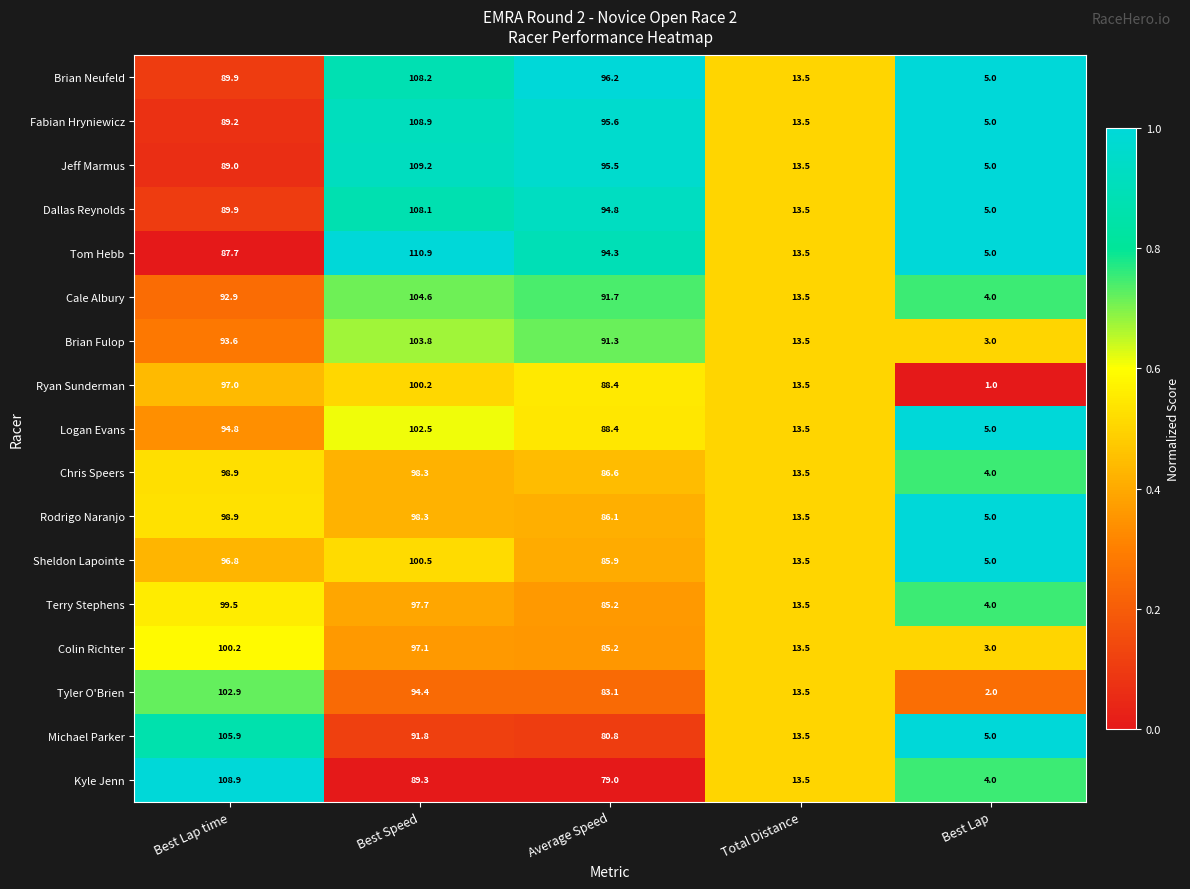

What is the total value across all series at Total Distance?

229.5